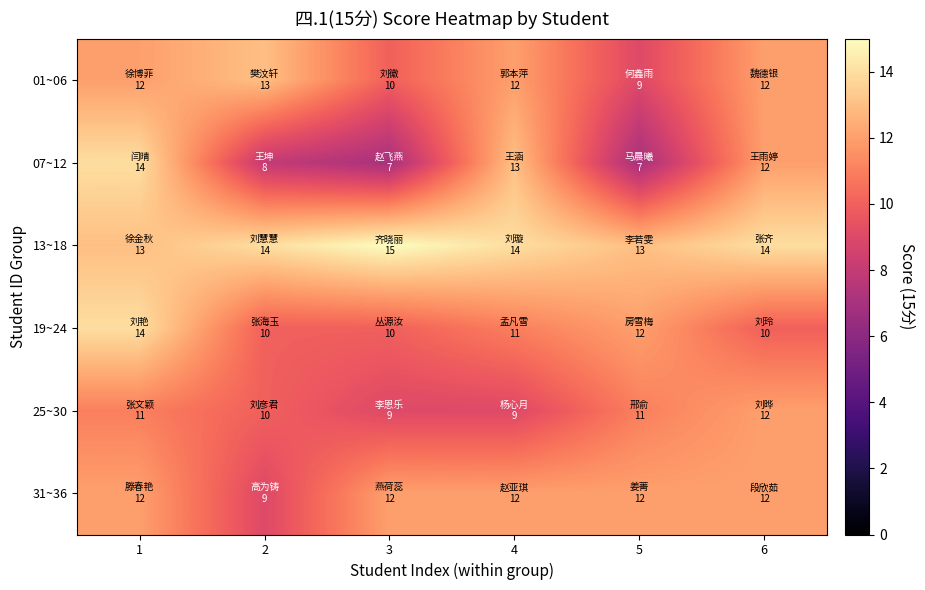

Which series has the largest total across all categories?

13~18